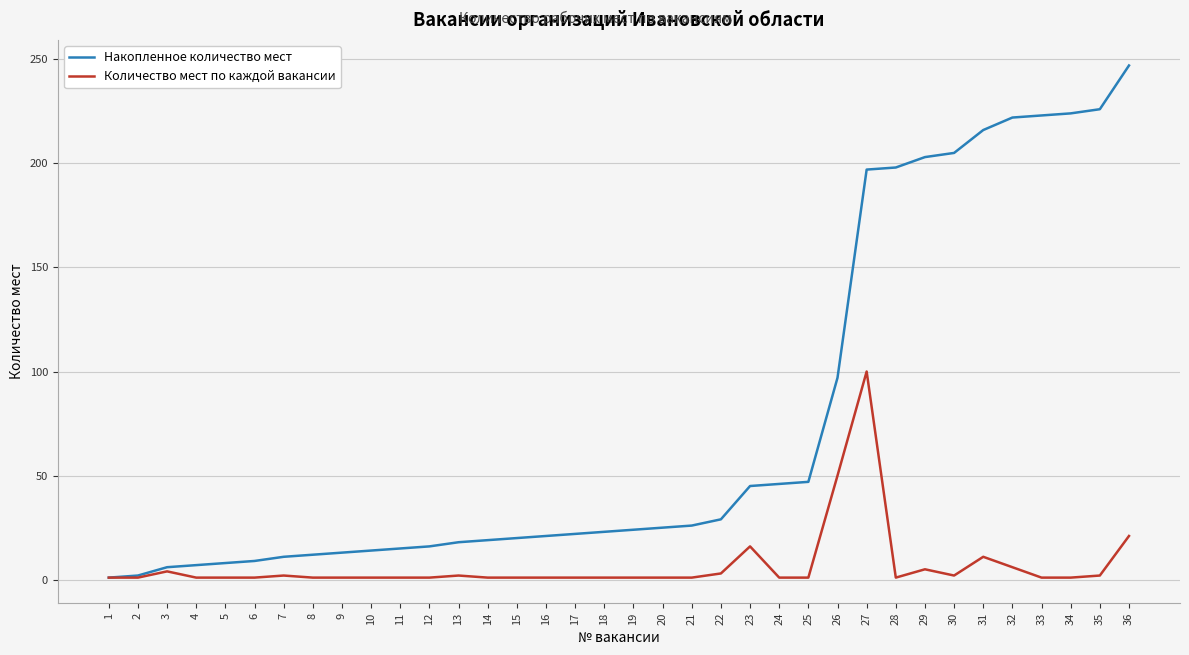

Is the value of Накопленное количество мест at 36 greater than the value of Количество мест по каждой вакансии at 22?

Yes